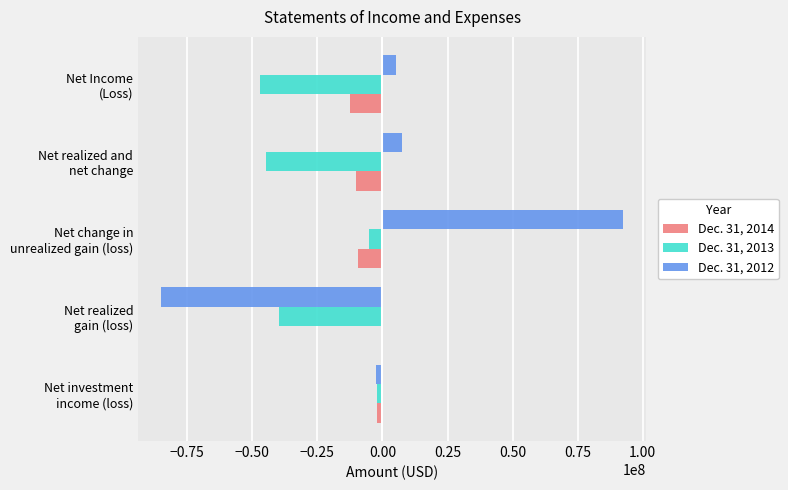

What is the average value of the Dec. 31, 2014 series?

-6952983